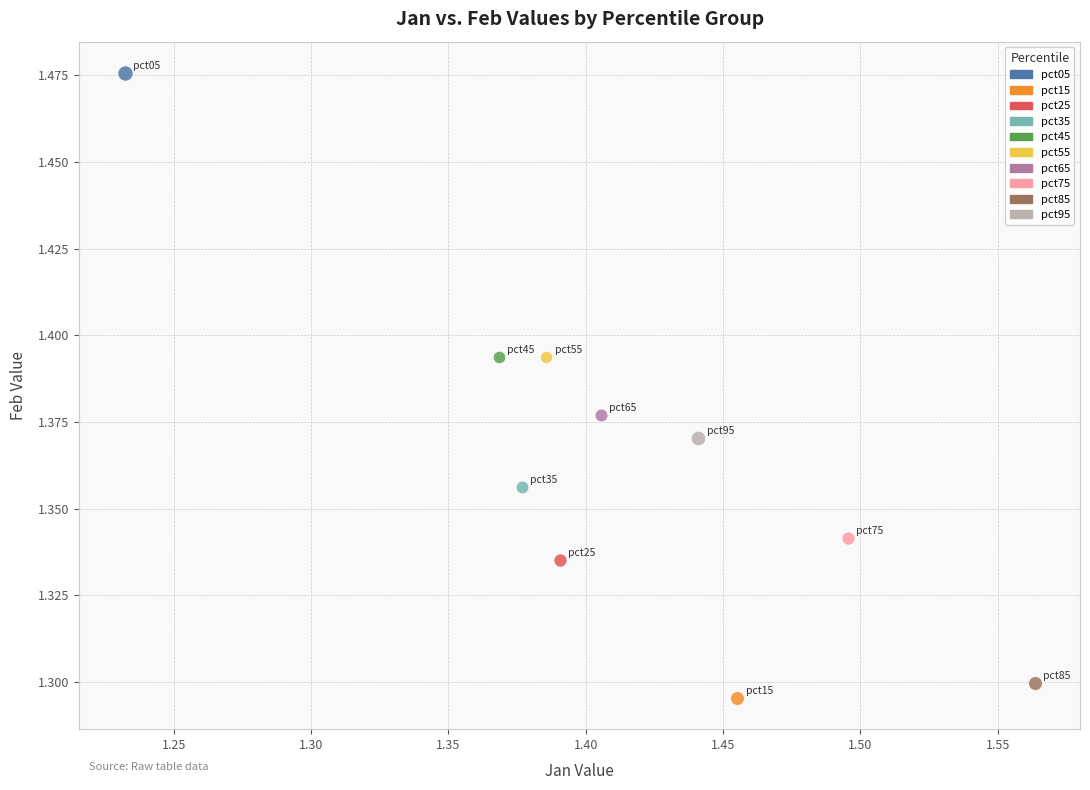

Which series contains the highest Y value?

pct05